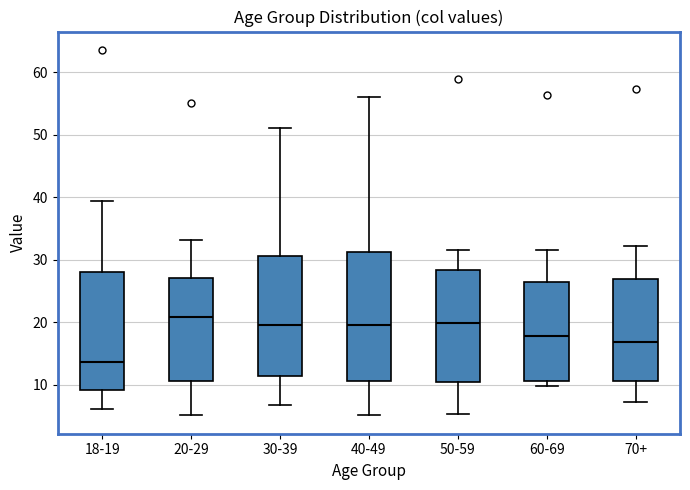

Reading left to right, read every box against the y-axis: the position of its median line, the range the box covers, and the ends of its whiskers. The values are not printed on the chart, so give them approximately, as read against the axis.

18-19: median 14, box 9 to 28, whiskers 6 to 39
20-29: median 21, box 11 to 27, whiskers 5 to 33
30-39: median 20, box 11 to 31, whiskers 7 to 51
40-49: median 20, box 11 to 31, whiskers 5 to 56
50-59: median 20, box 11 to 28, whiskers 5 to 32
60-69: median 18, box 11 to 27, whiskers 10 to 32
70+: median 17, box 11 to 27, whiskers 7 to 32